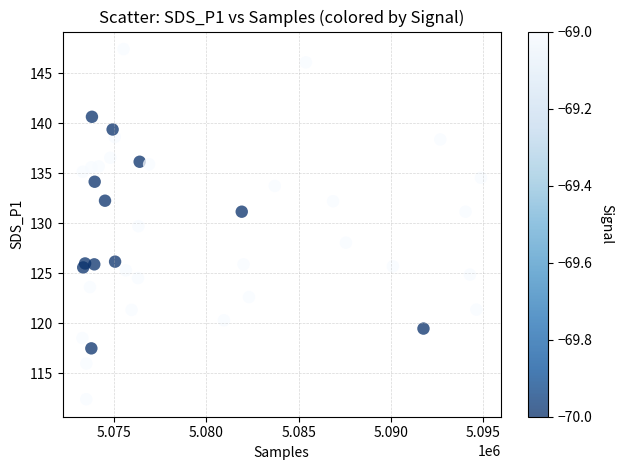

What is the range of X values (max minus min)?

21602.0